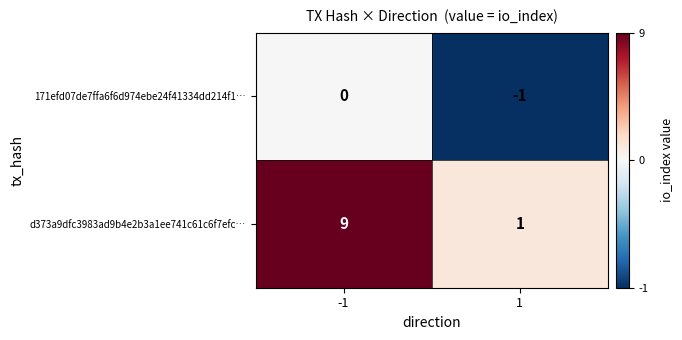

What is the maximum value for d373a9dfc3983ad9b4e2b3a1ee741c61c6f7efc…?

9